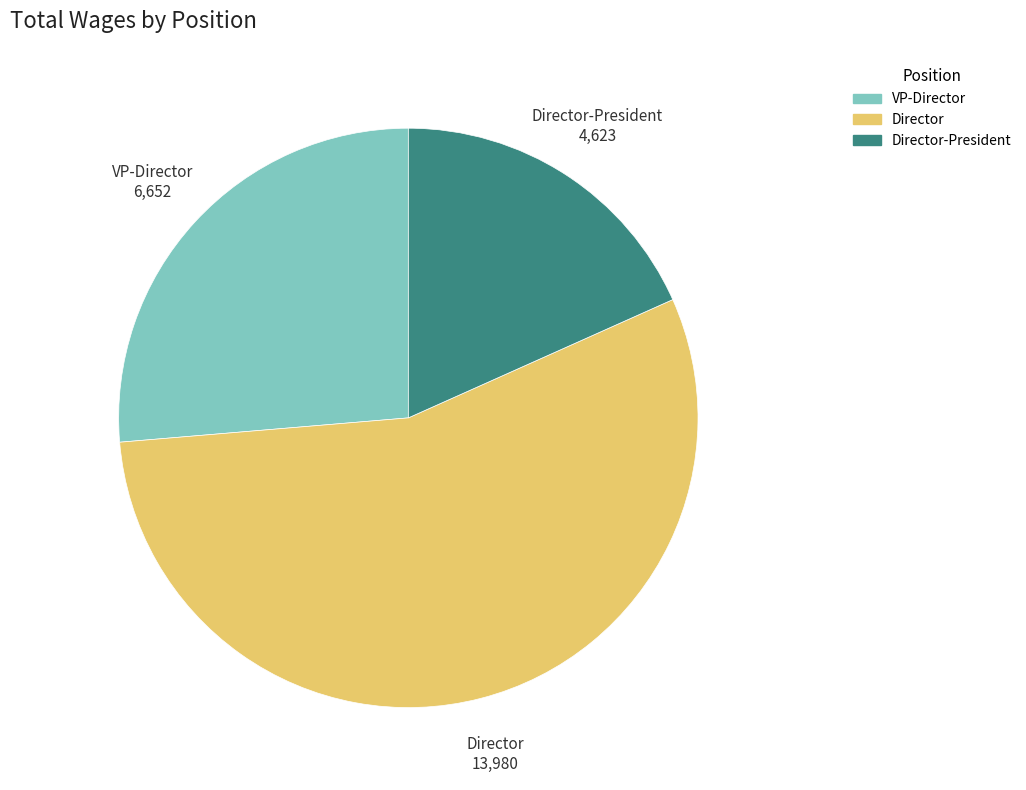

Does any single category account for the majority?

Yes